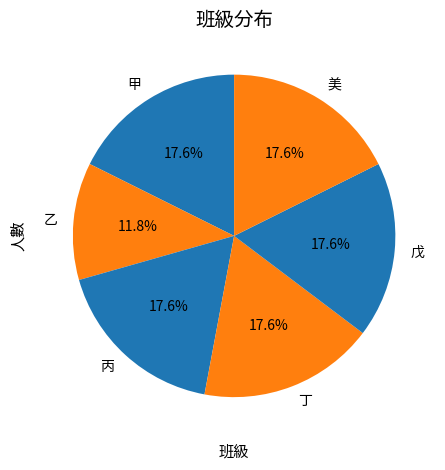

Which category has the smallest portion of the pie?

乙